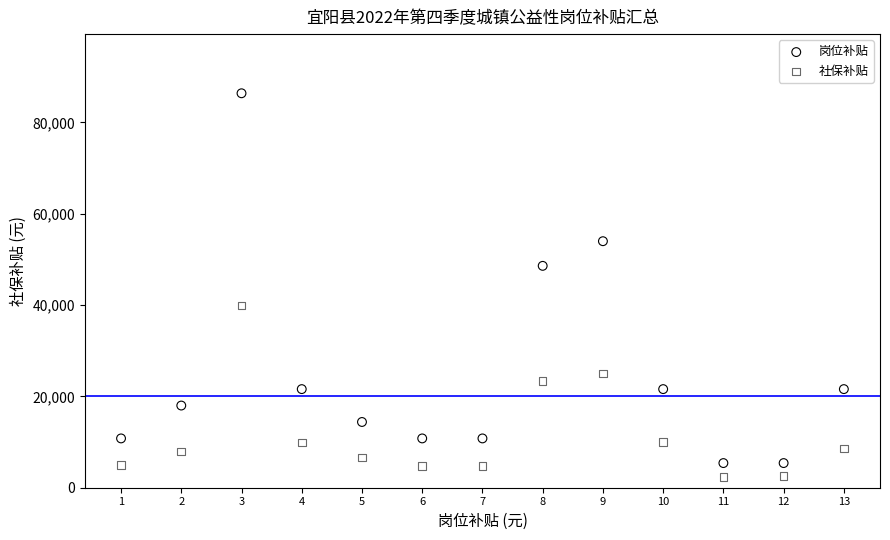

Which series reaches the maximum Y coordinate?

岗位补贴